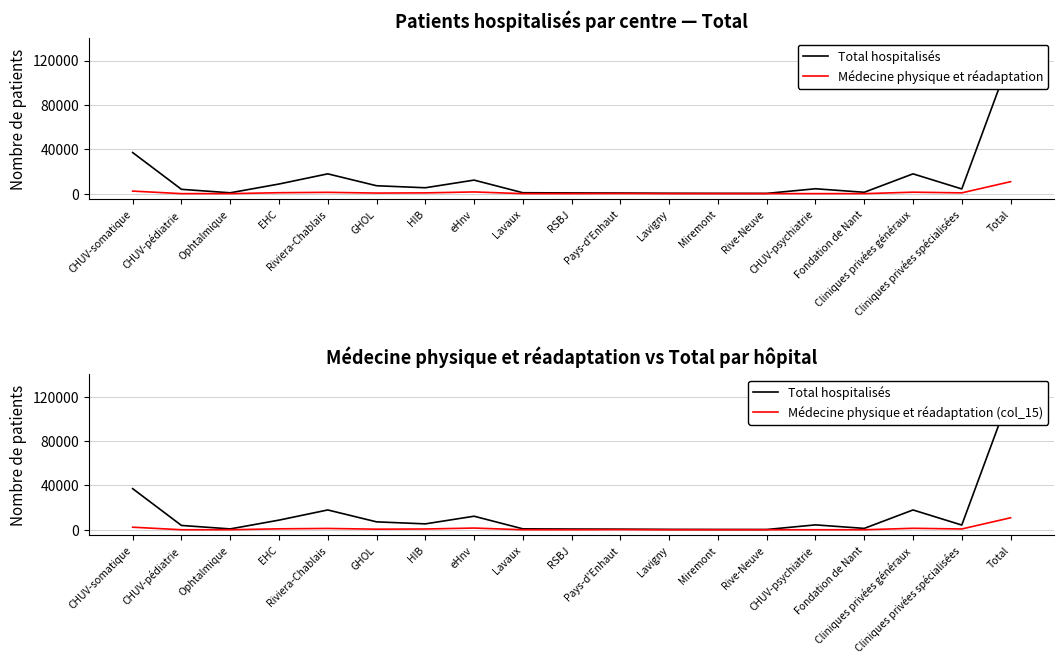

What are all the series names shown in the legend?

Total hospitalisés, Médecine physique et réadaptation, Médecine physique et réadaptation (col_15)